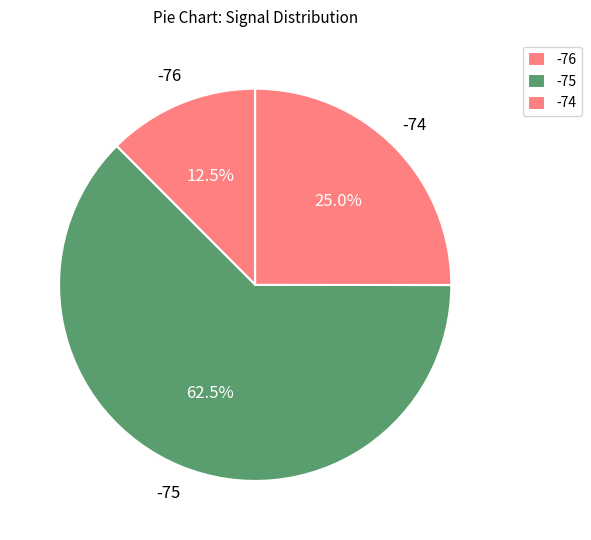

Count the number of slices in the pie.

3